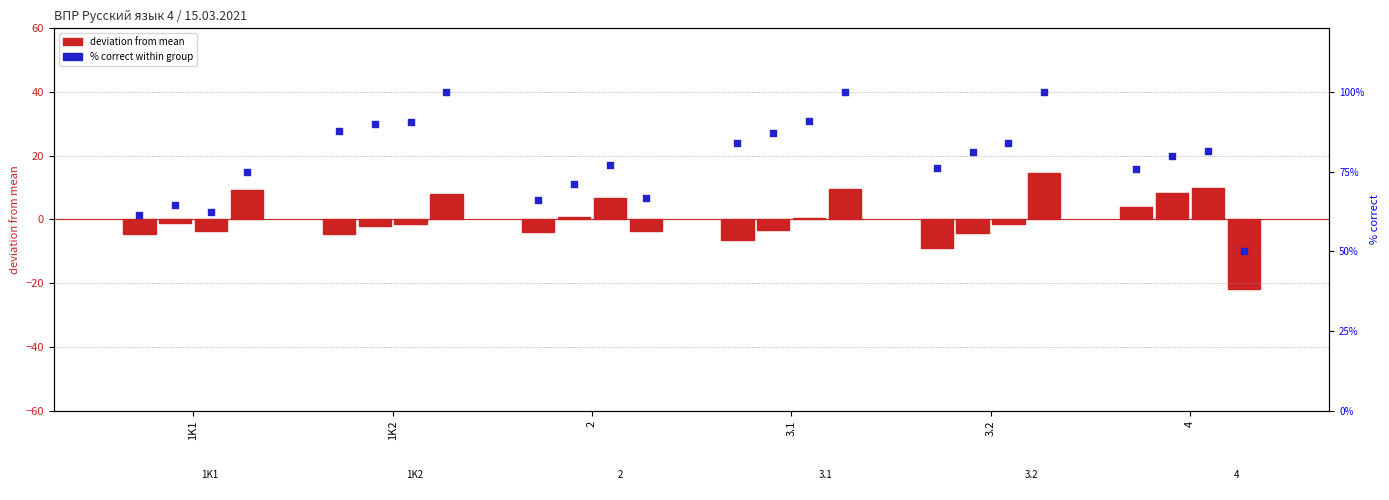

What is the ratio of the value at 1K2 to the value at 1K1?

1.4